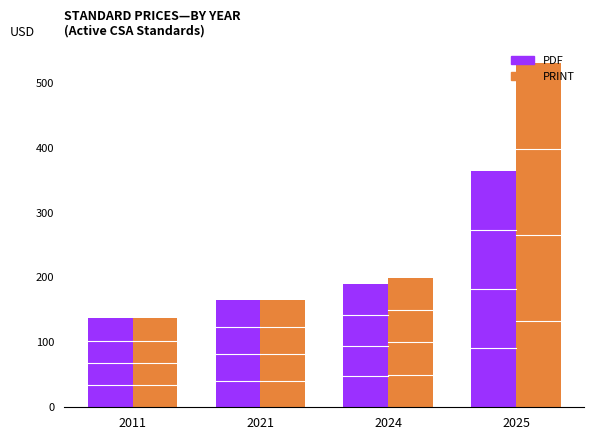

What is the sum of all PDF values?

855.9